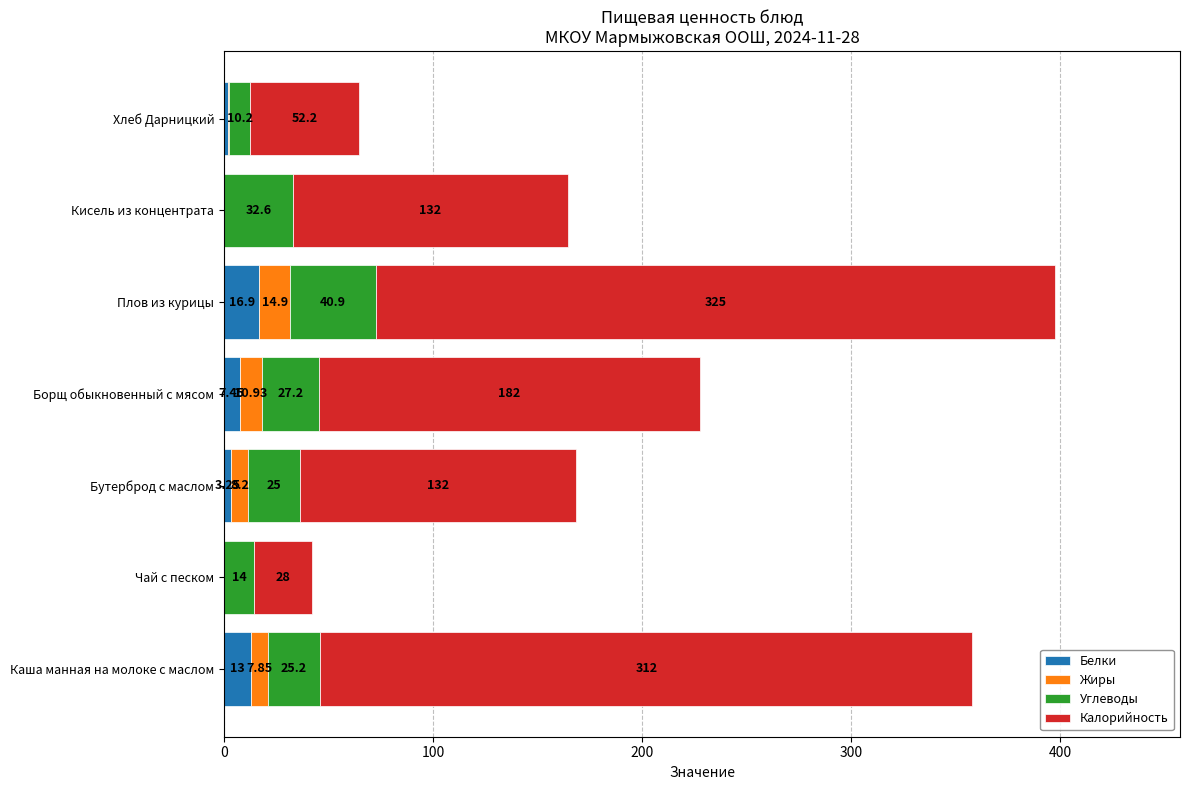

At which label is Белки closest to 8?

Борщ обыкновенный с мясом